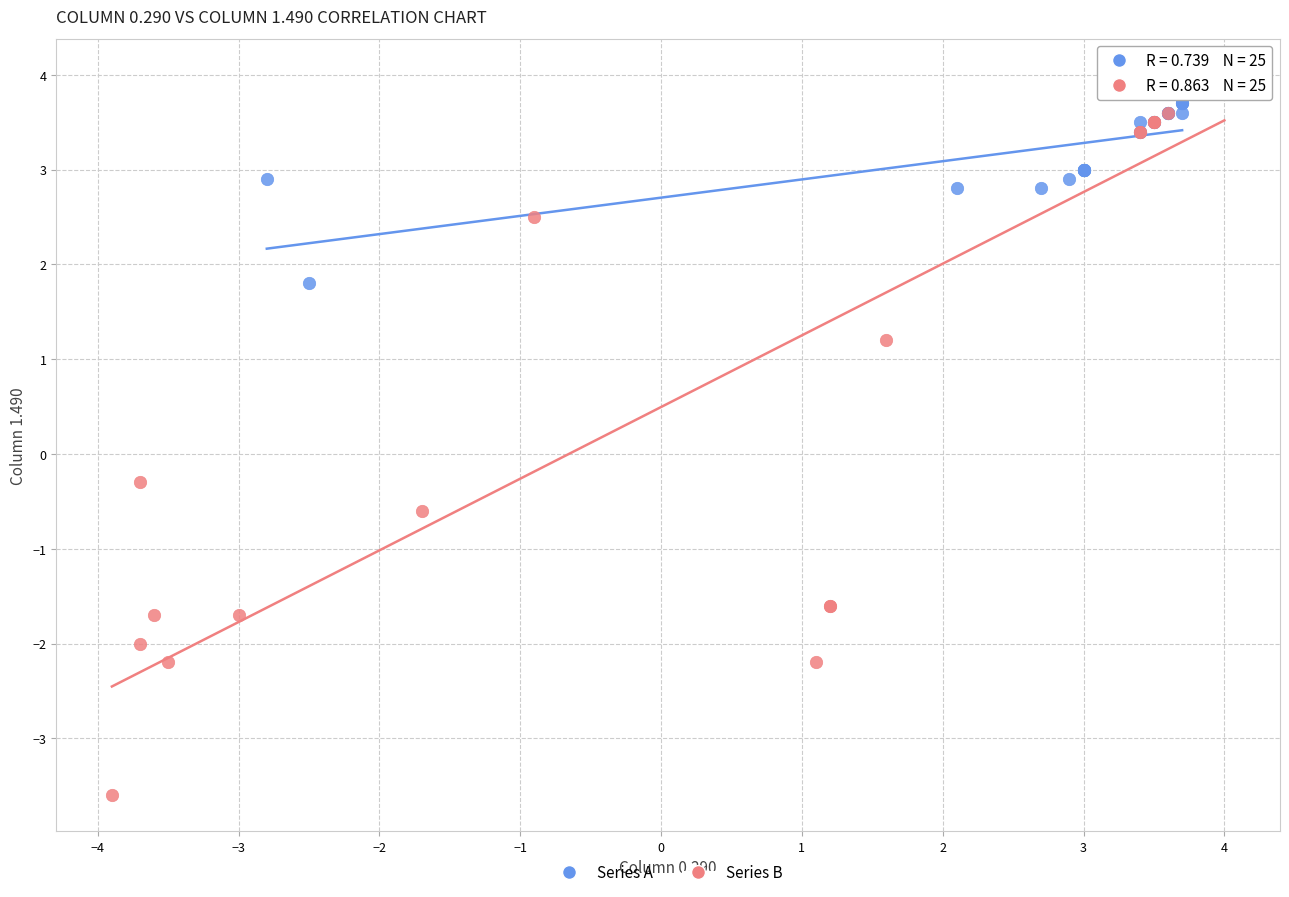

Which series has the widest spread of Y values?

Series B